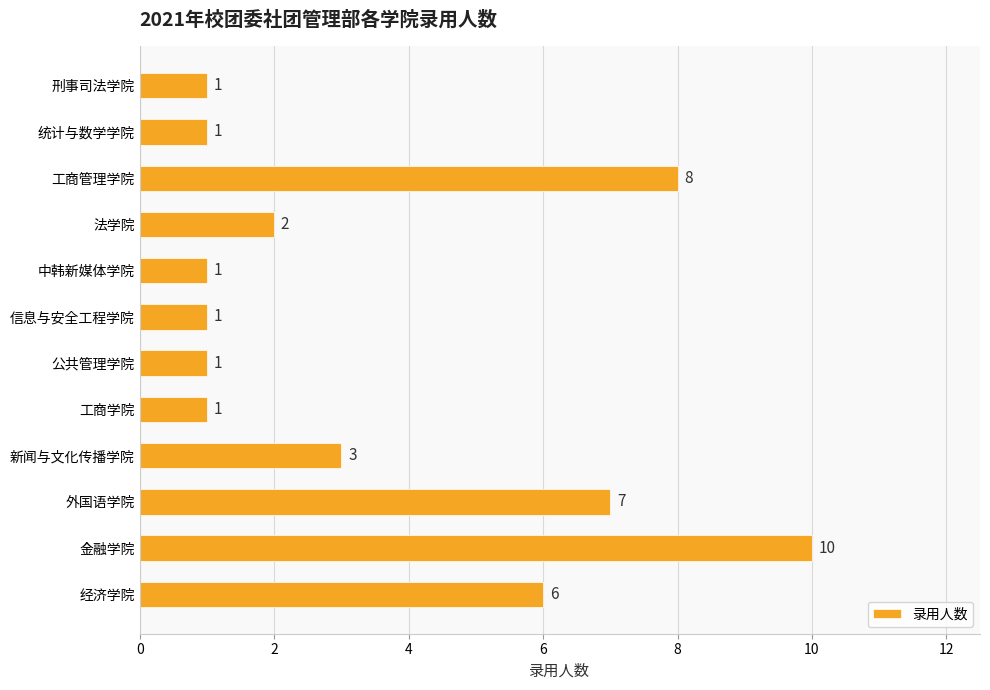

What is the sum of the values at 经济学院 and 新闻与文化传播学院?

9